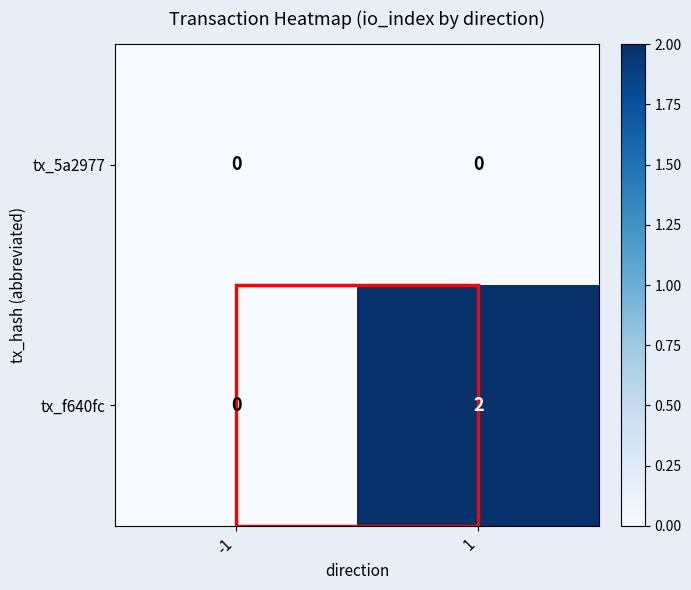

At which category does the chart reach its peak across all series?

1